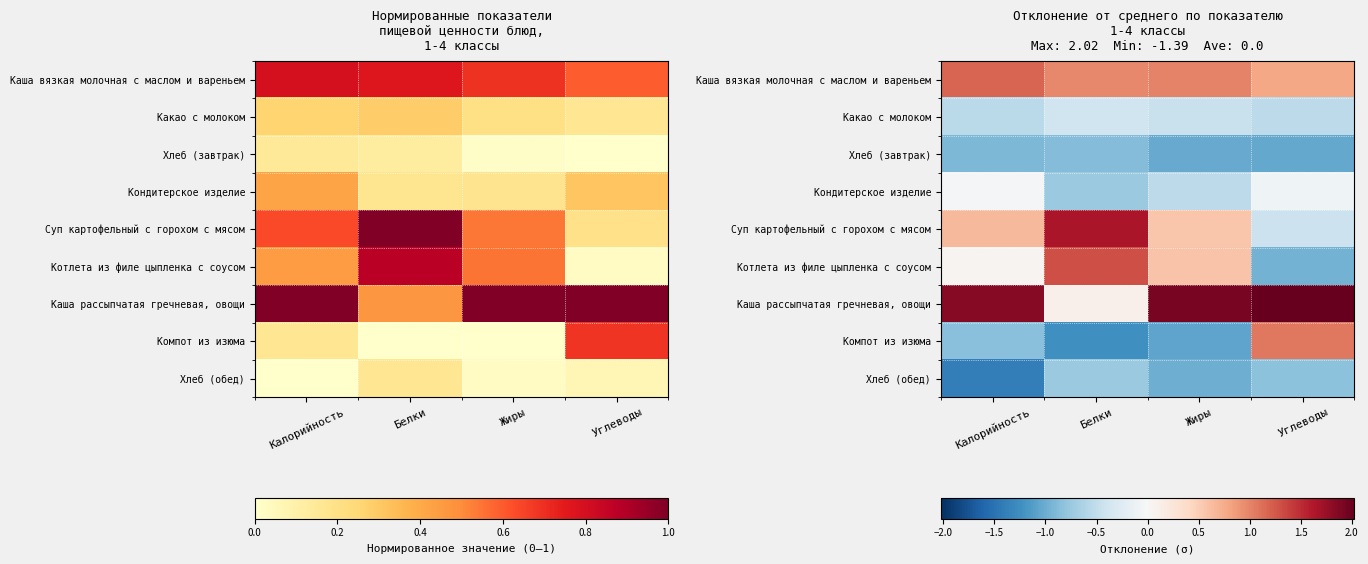

List the labels in order of Каша рассыпчатая гречневая, овощи value, smallest first.

Белки, Калорийность, Жиры, Углеводы